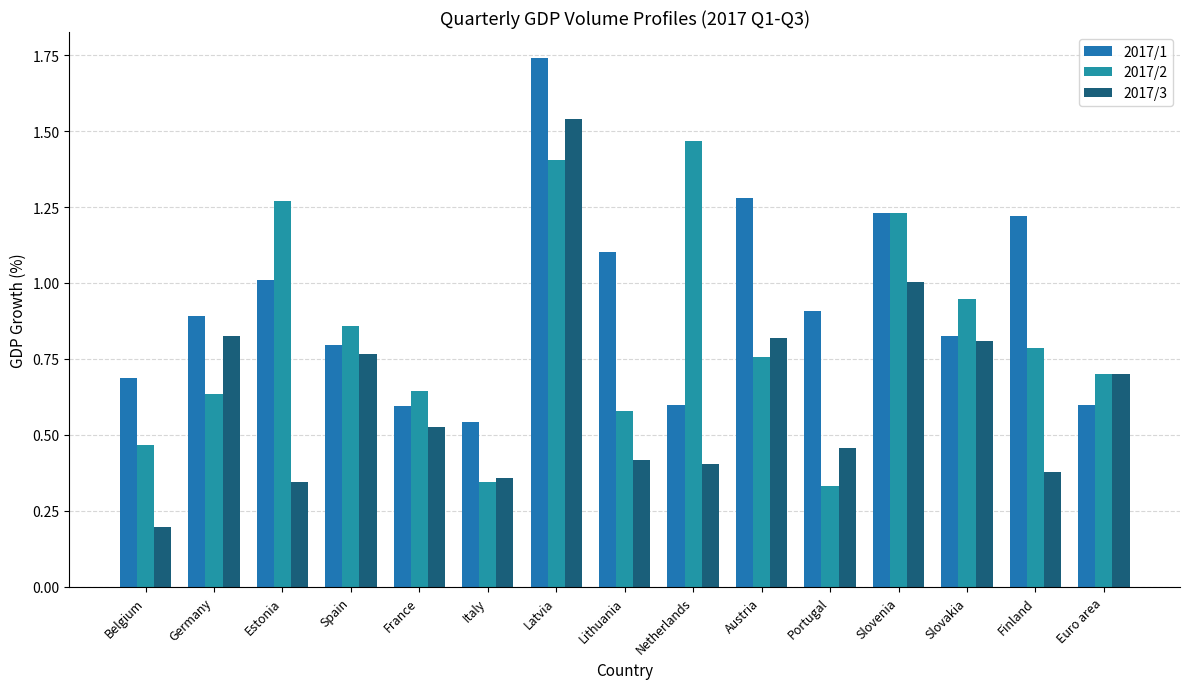

At how many categories does at least one series exceed 0?

15